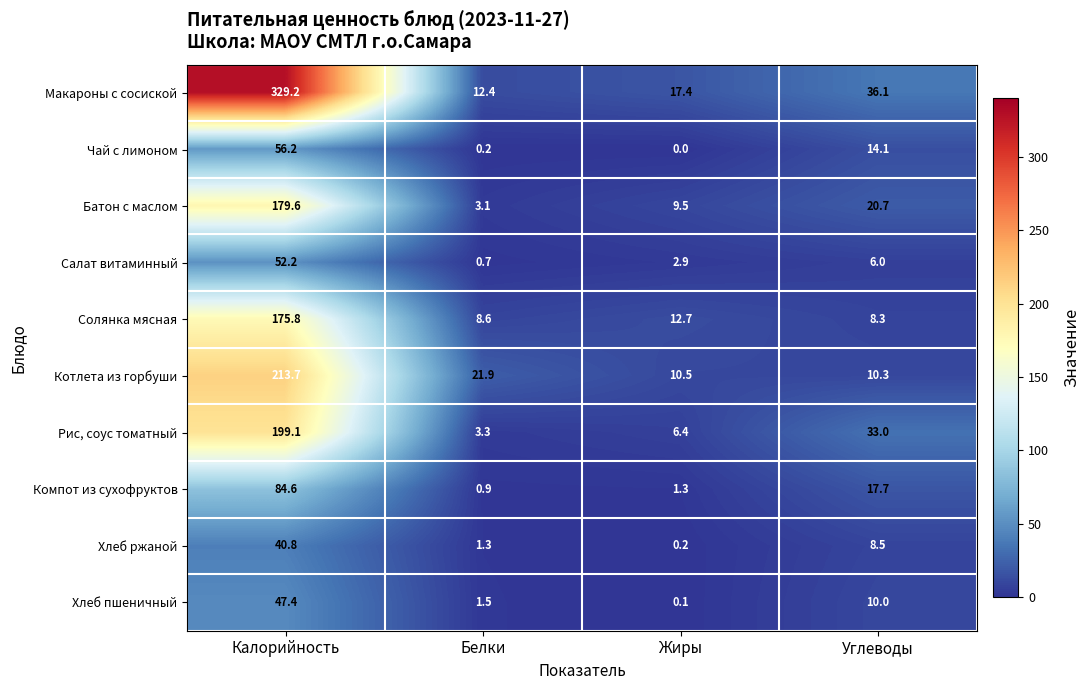

How many values in the Хлеб пшеничный series are below 10?

2